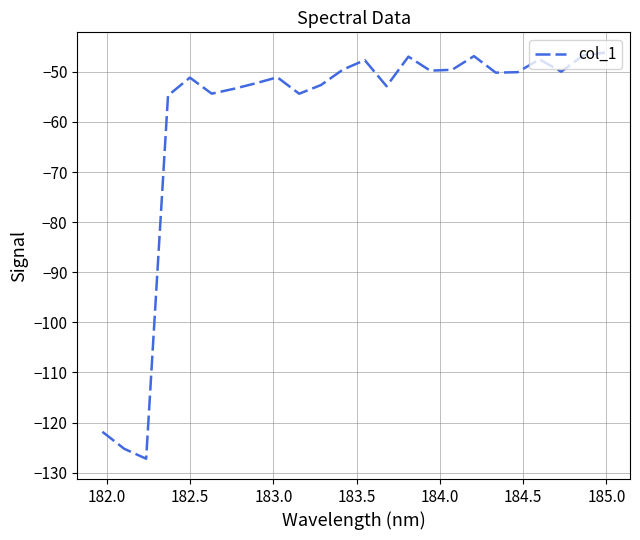

What is the smallest value displayed?

-127.2